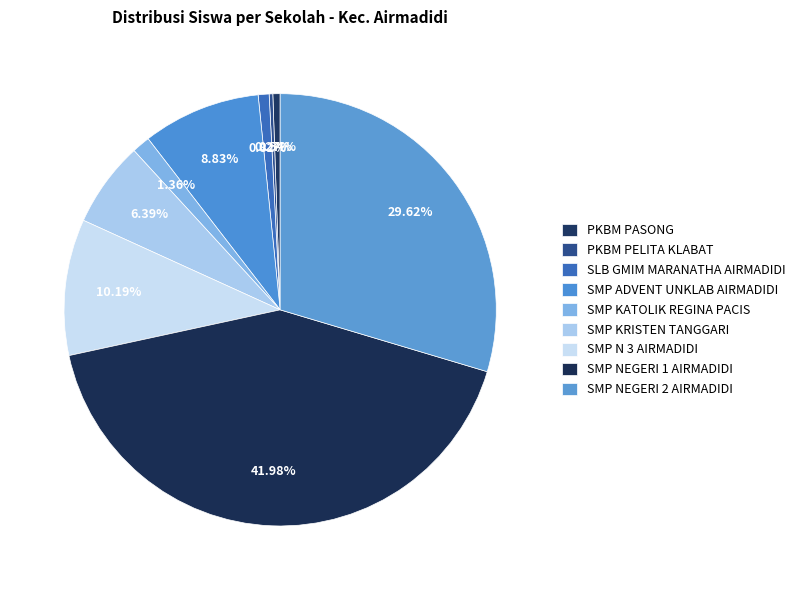

Rank the categories by value from lowest to highest.

PKBM PELITA KLABAT, PKBM PASONG, SLB GMIM MARANATHA AIRMADIDI, SMP KATOLIK REGINA PACIS, SMP KRISTEN TANGGARI, SMP ADVENT UNKLAB AIRMADIDI, SMP N 3 AIRMADIDI, SMP NEGERI 2 AIRMADIDI, SMP NEGERI 1 AIRMADIDI